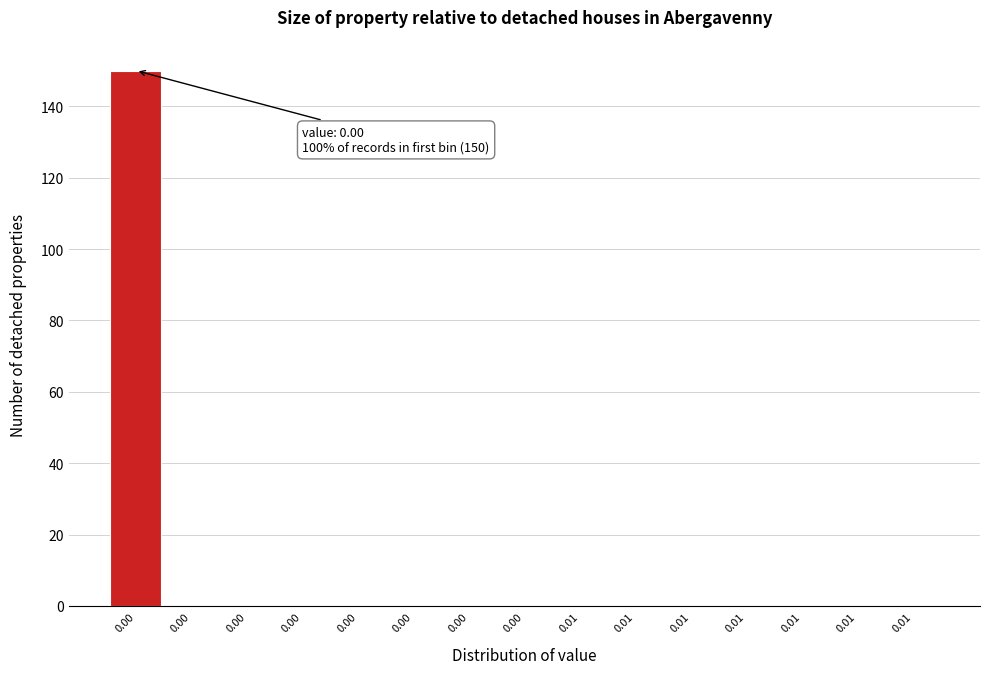

Count the number of categories in the chart.

15